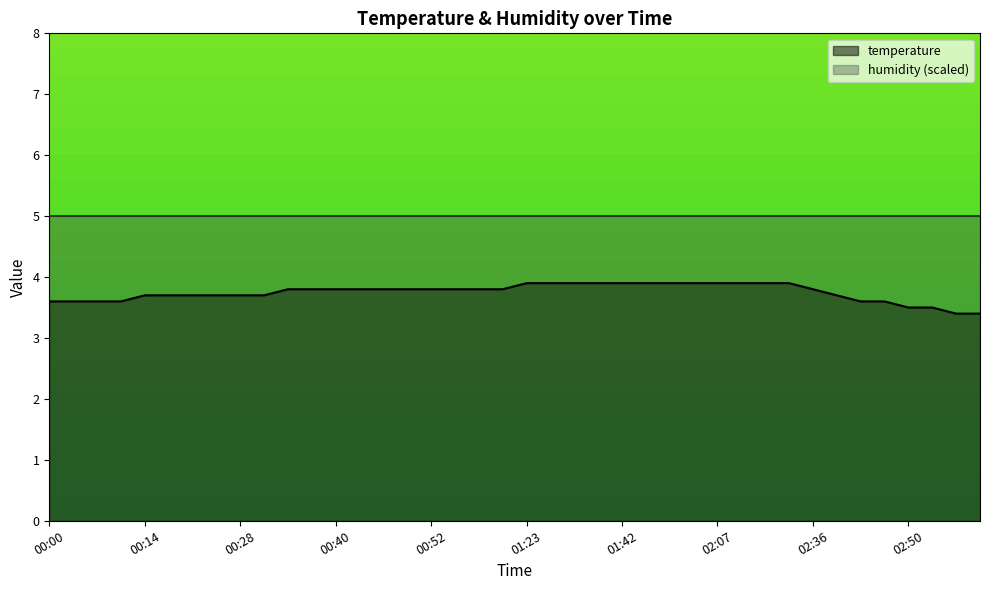

What is the value of the 16th point from the left?

3.8